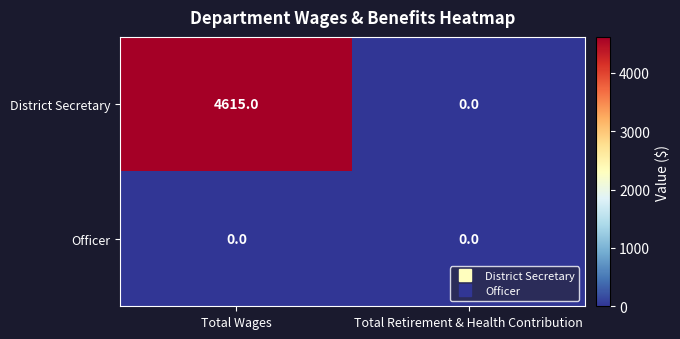

Which category has the lowest value in the District Secretary series?

Total Retirement & Health Contribution